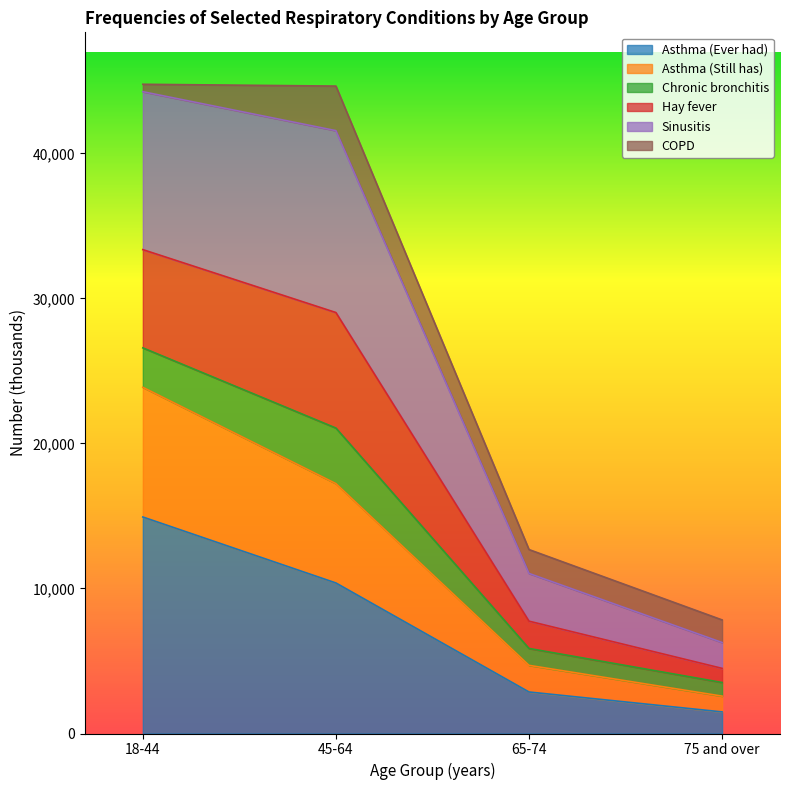

True or false: Sinusitis has a value of 11038 at 65-74.

True